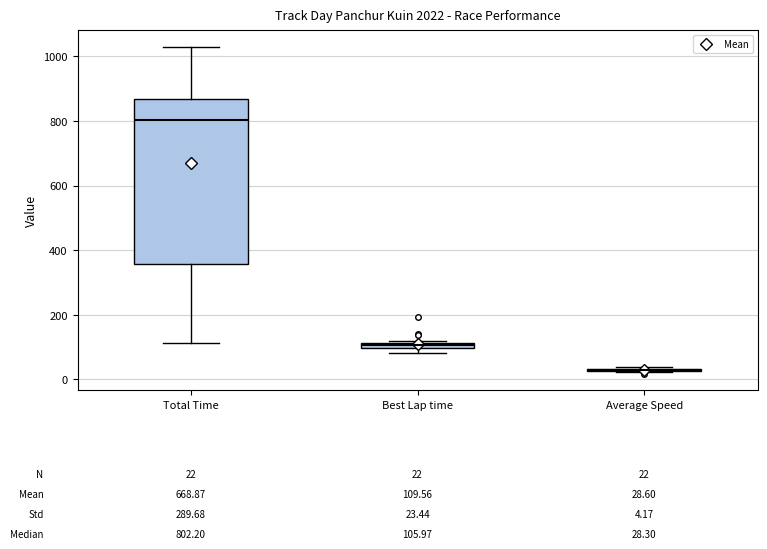

Which box is the tallest, from its lower edge to its upper edge?

Total Time